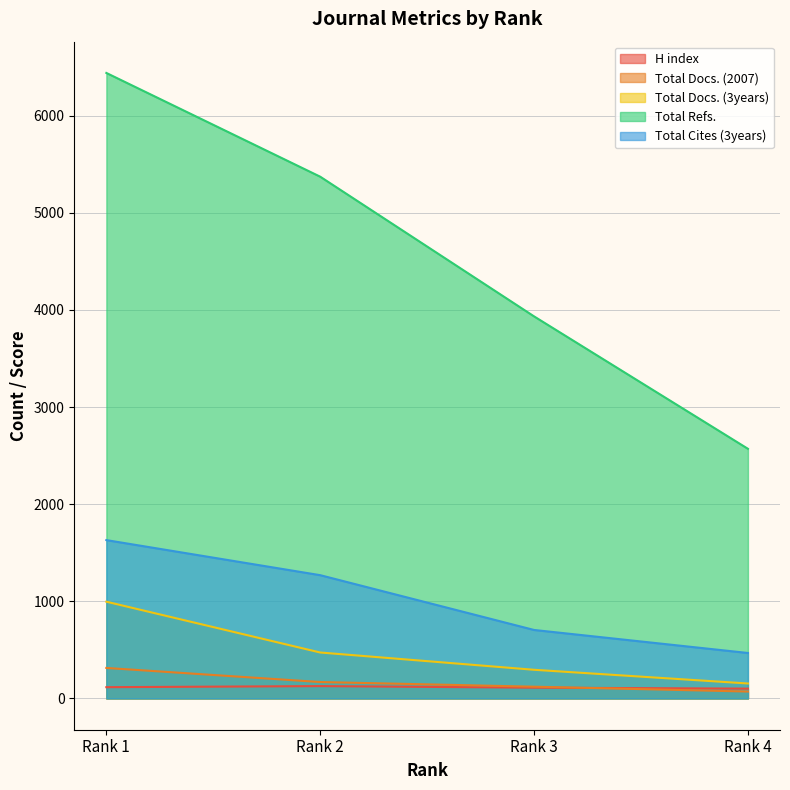

True or false: Total Docs. (3years) and Total Cites (3years) cross at least once.

False